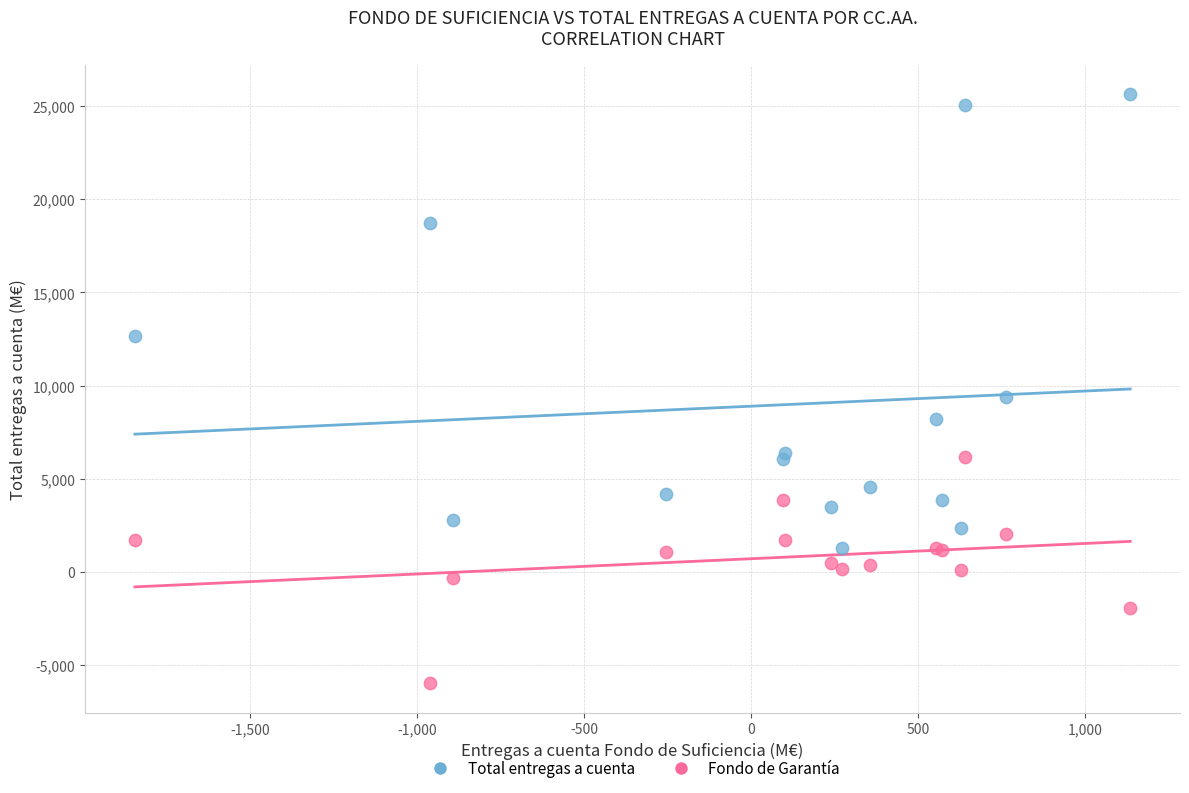

Across all series, what Y value is closest to 9827?

9374.0